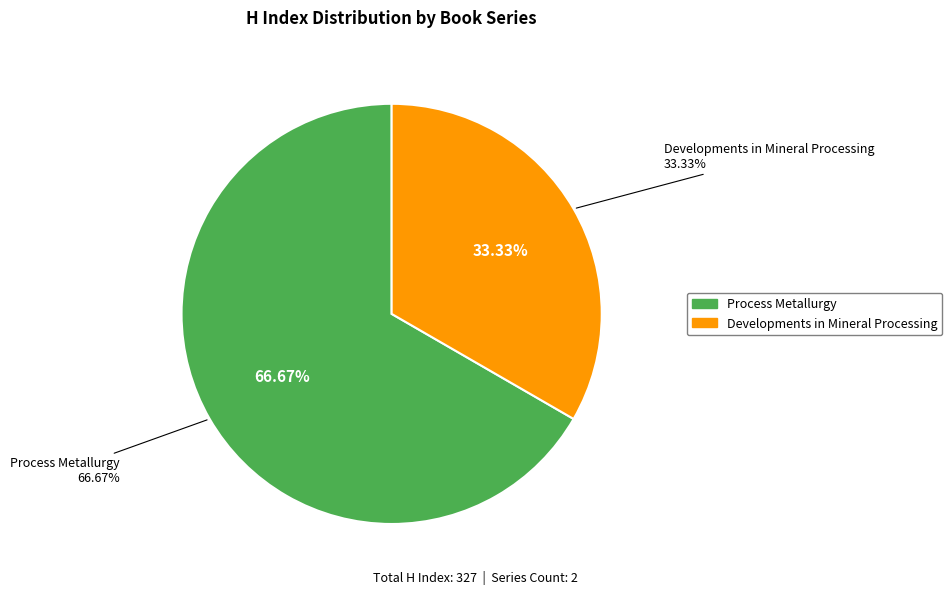

To the nearest percent, what portion does Process Metallurgy represent?

67%